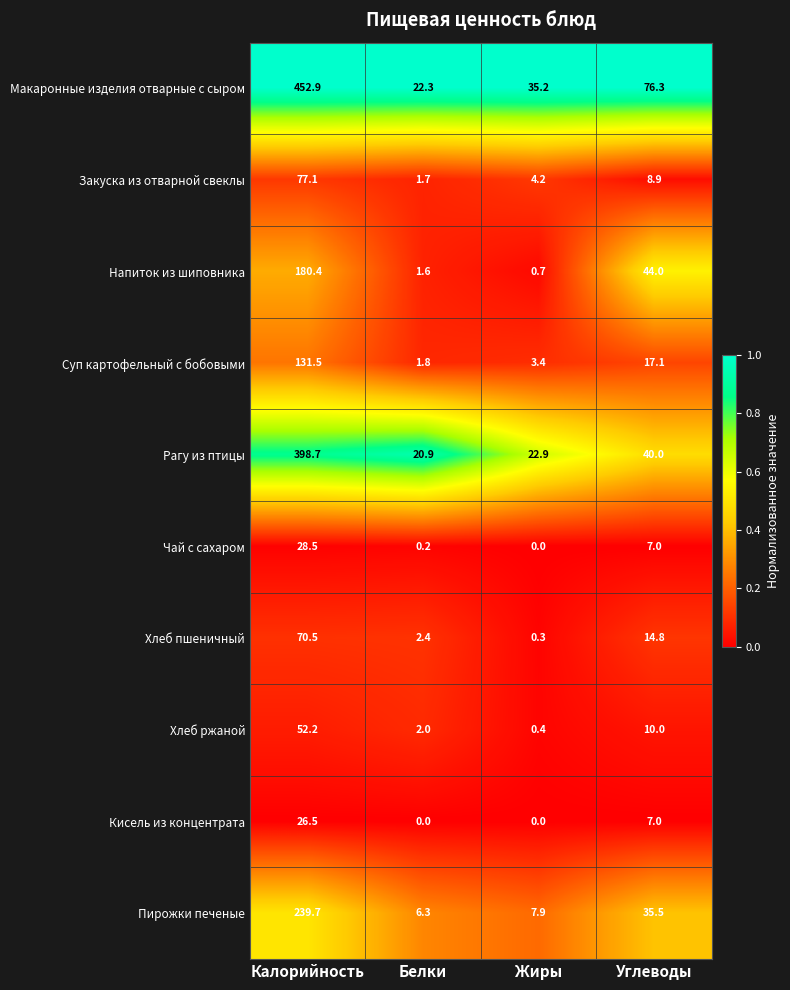

The value of Макаронные изделия отварные с сыром at Белки is 30.0. True or false?

False